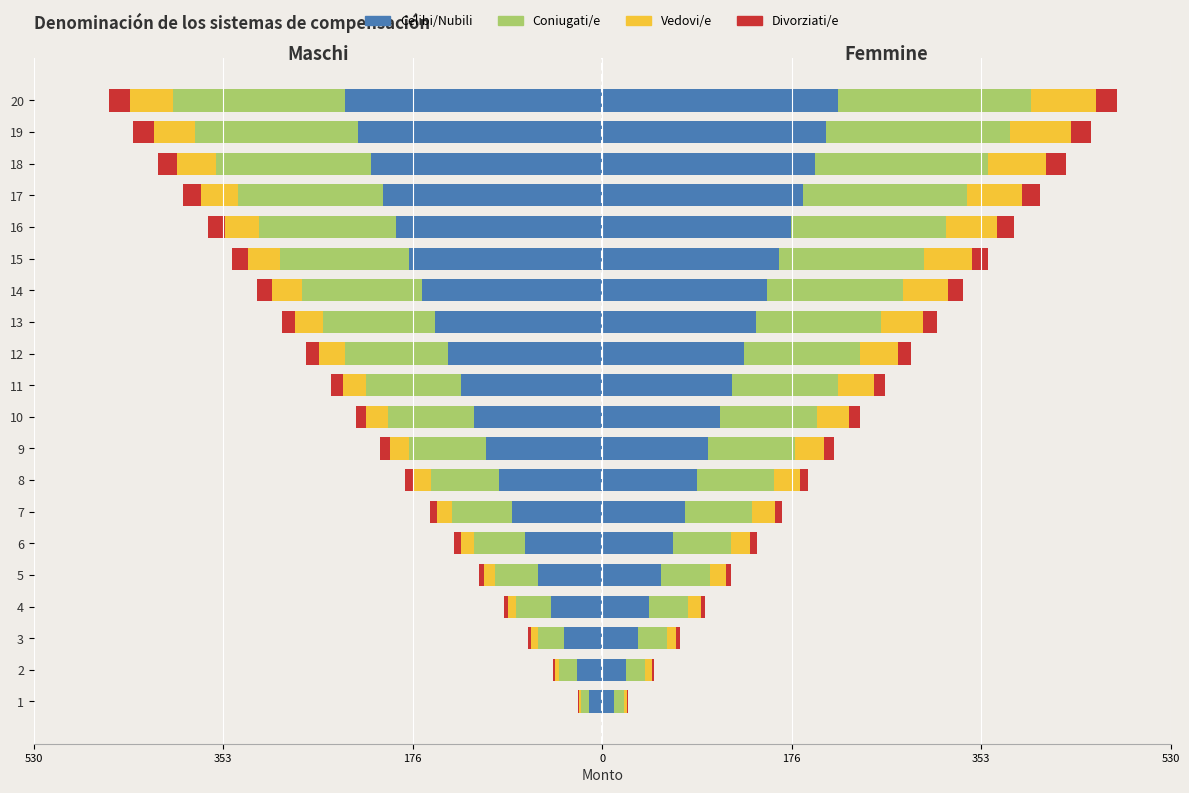

What is the difference between the second highest and minimum values in the Celibi/Nubili series?

216